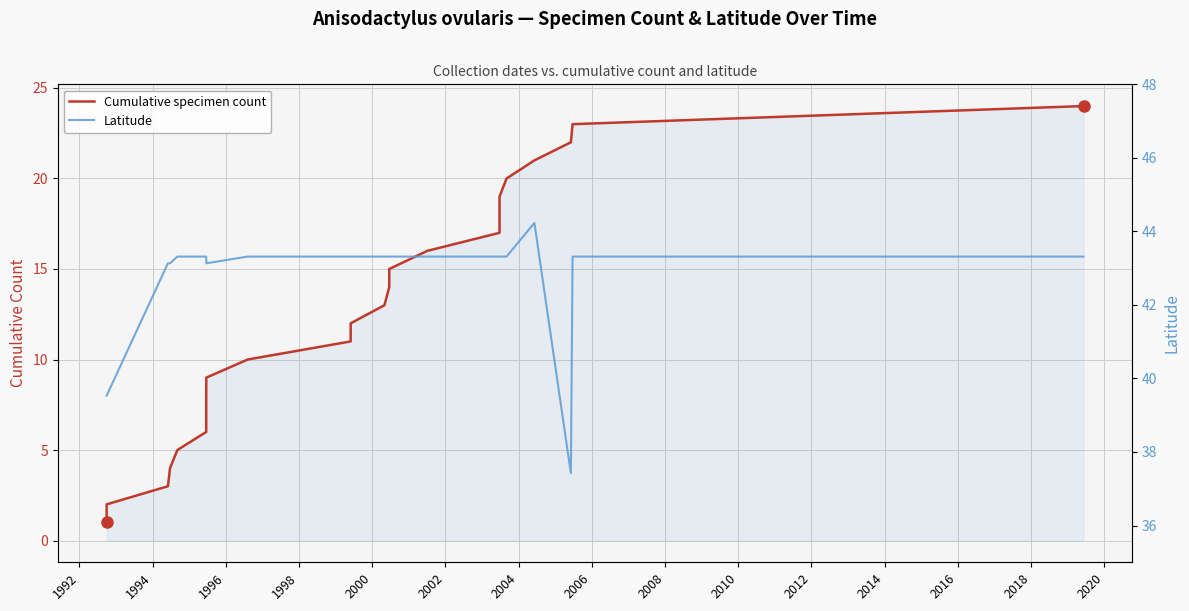

True or false: Latitude and Cumulative specimen count cross at least once.

False